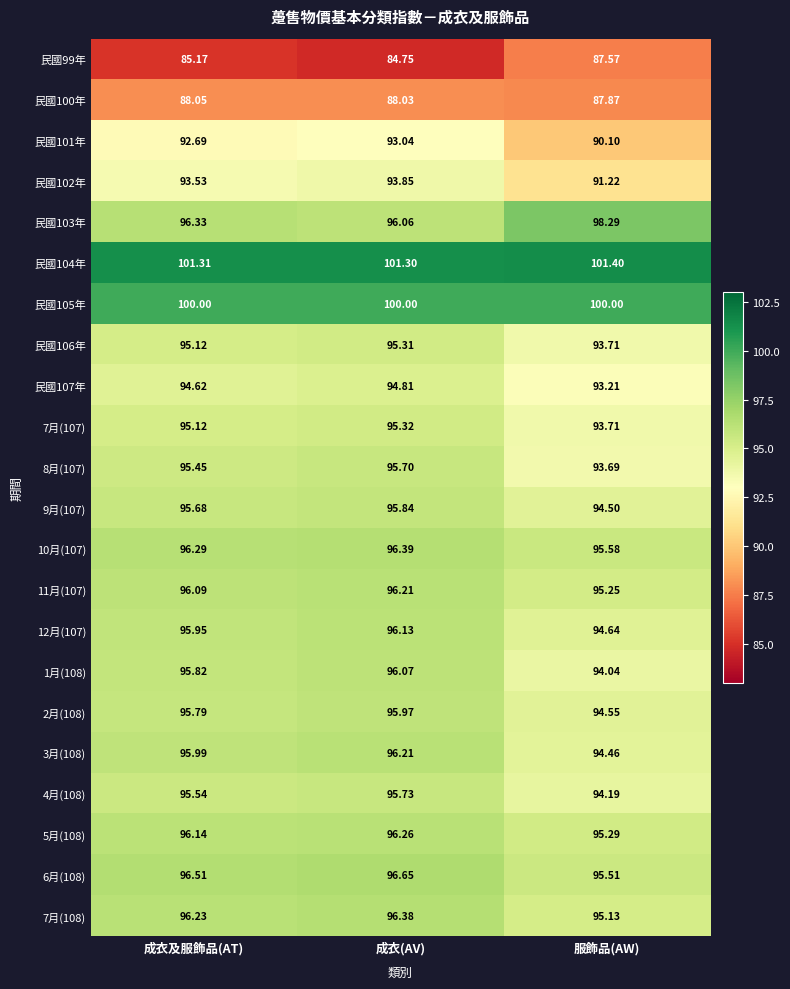

Where is 民國103年 nearest to the value 97?

成衣及服飾品(AT)